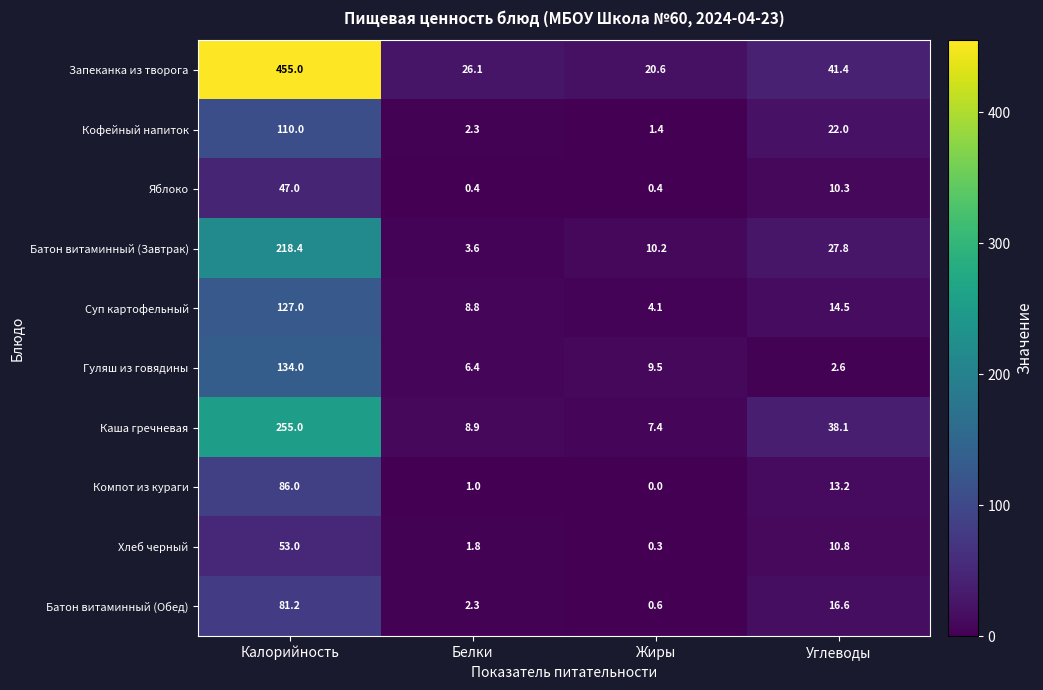

What is the difference between the second highest and minimum values in the Запеканка из творога series?

20.8